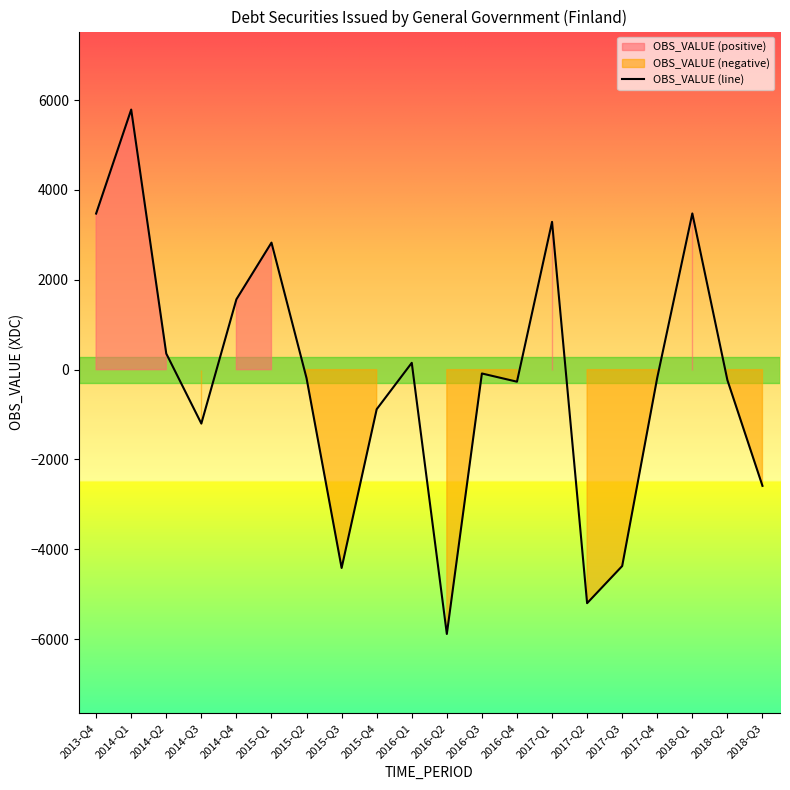

What is the difference between the second highest and second lowest values?

8677